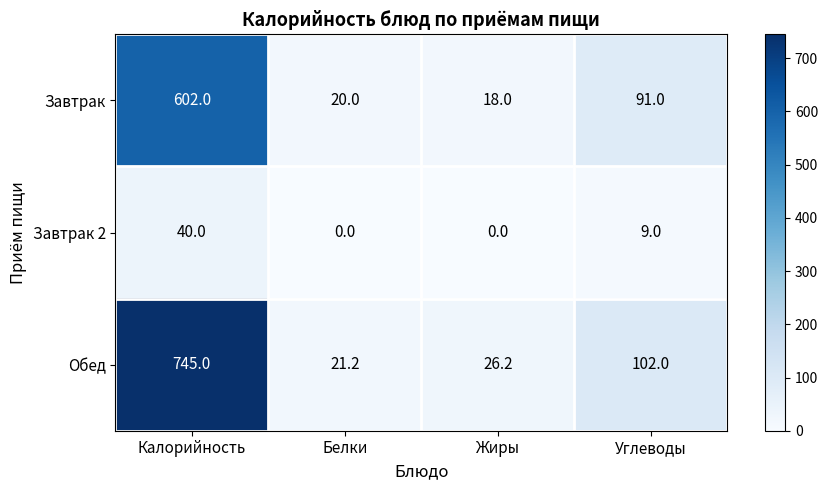

At which category is the sum across all series the highest?

Калорийность